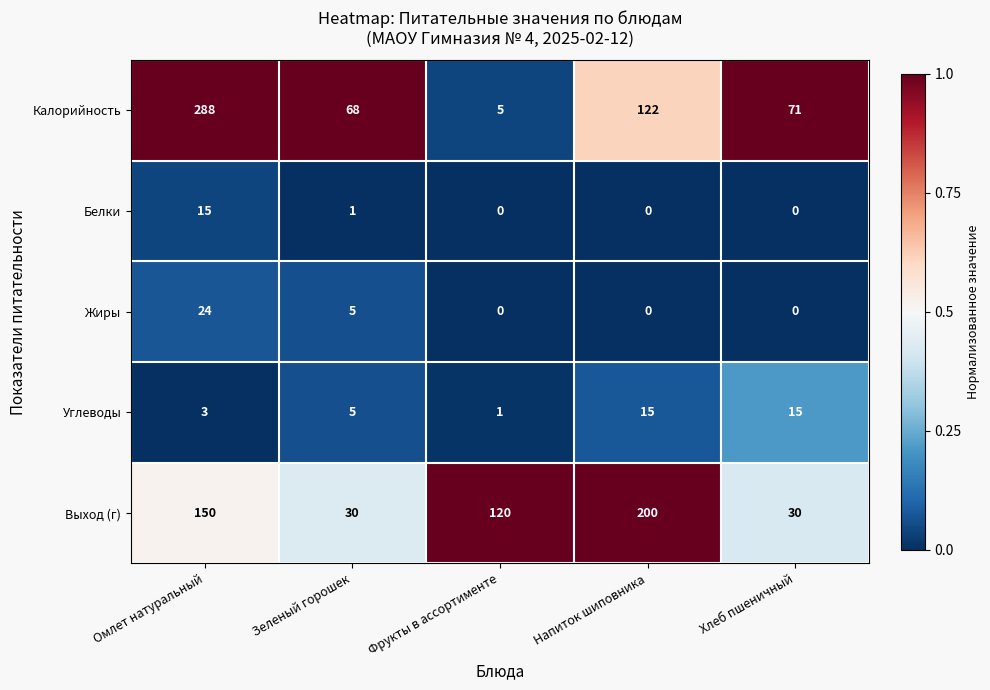

Which category has the highest value in the Белки series?

Омлет натуральный